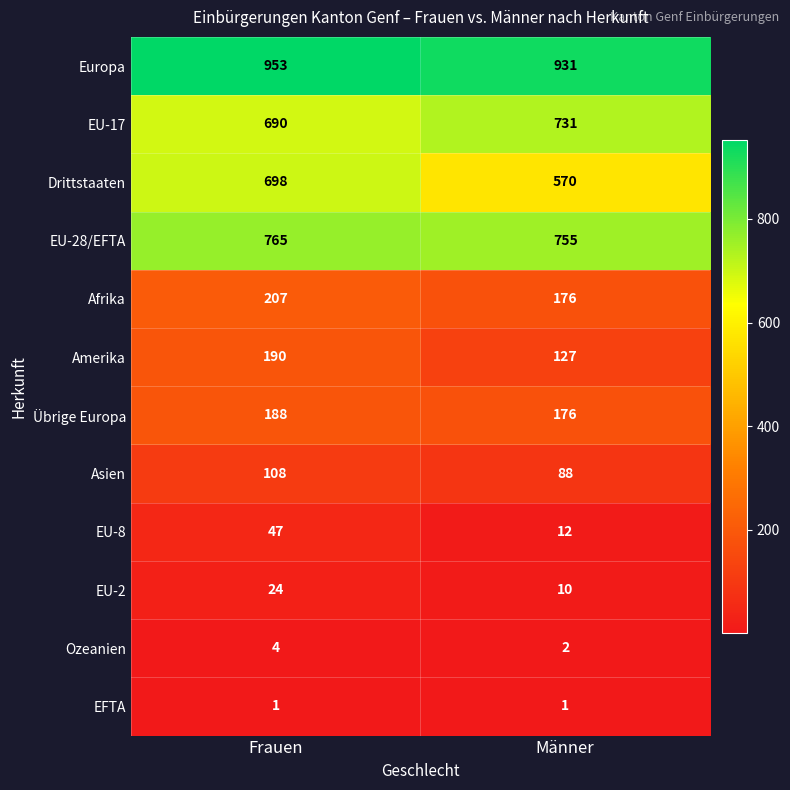

The value of Ozeanien at Frauen is 4. True or false?

True